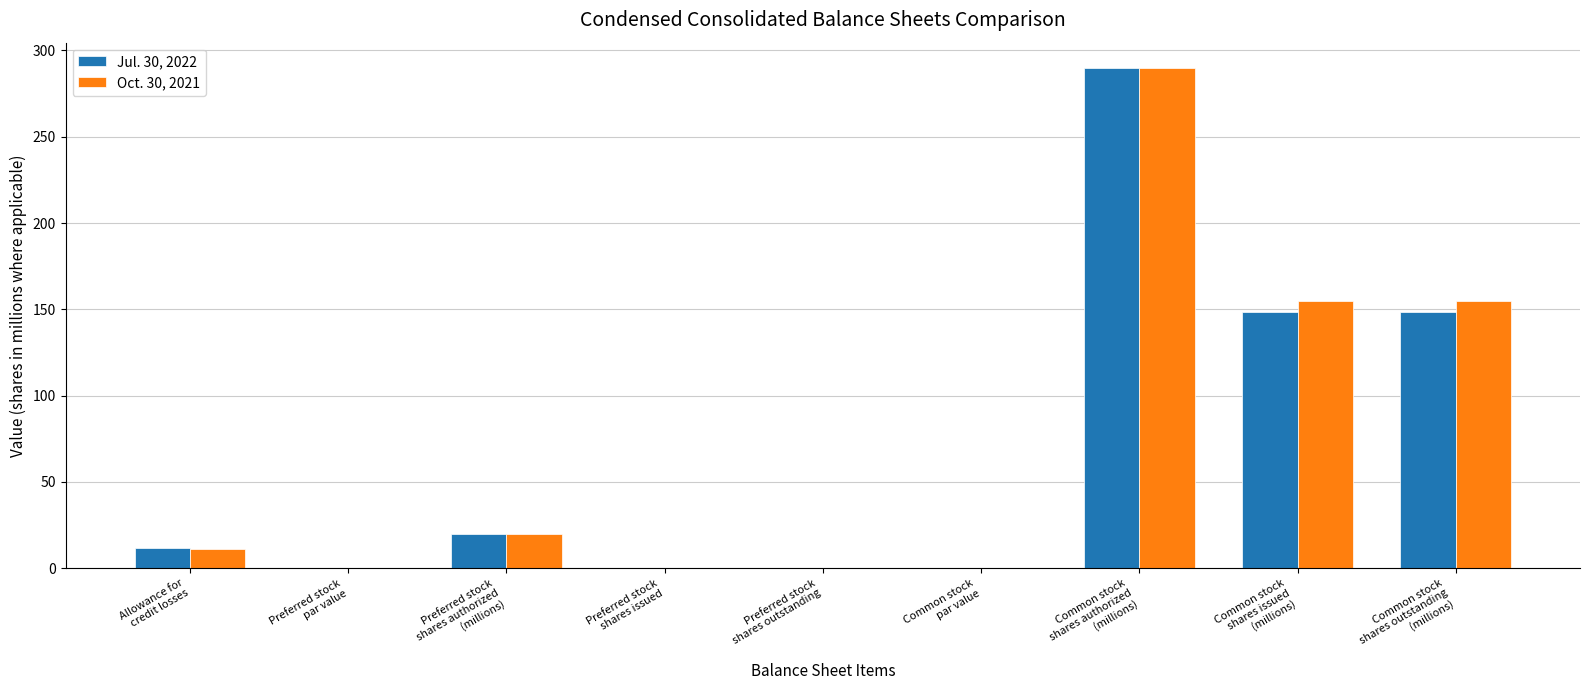

What is the sum of all Oct. 30, 2021 values?

630.6